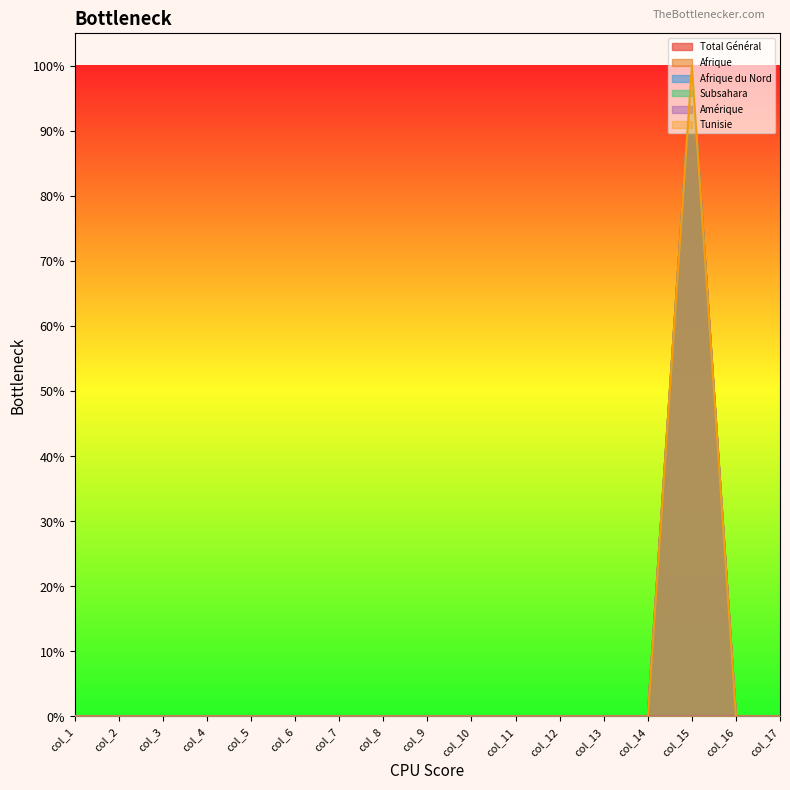

Is it true that Tunisie equals -1 at col_1?

False